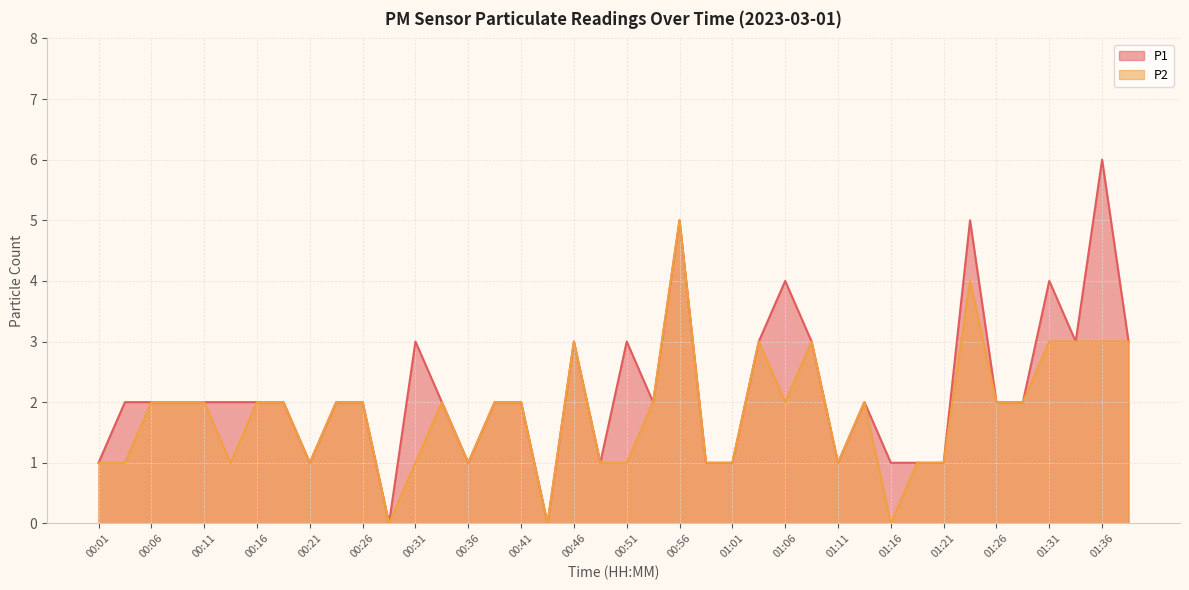

Reading left to right, what are all the values shown in this chart?

P1: 1	2	2	2	2	2	2	2	1	2	2	0	3	2	1	2	2	0	3	1	3	2	5	1	1	3	4	3	1	2	1	1	1	5	2	2	4	3	6	3
P2: 1	1	2	2	2	1	2	2	1	2	2	0	1	2	1	2	2	0	3	1	1	2	5	1	1	3	2	3	1	2	0	1	1	4	2	2	3	3	3	3